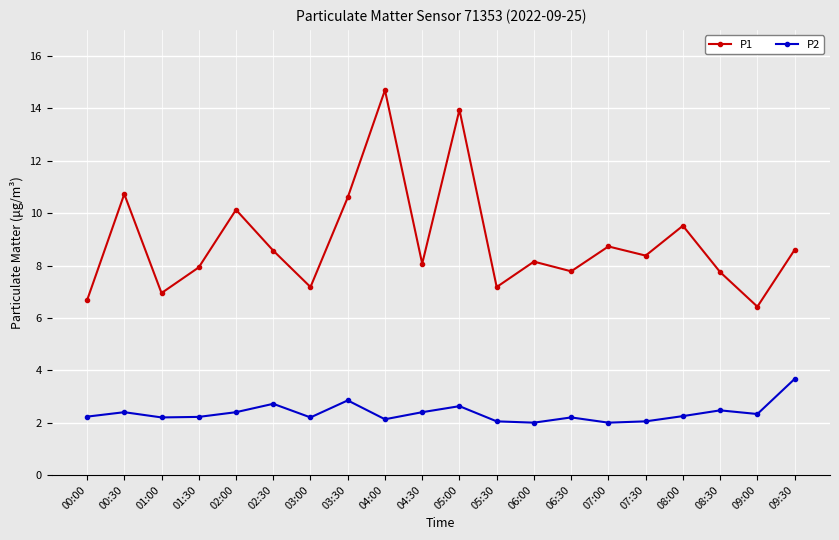

What is the maximum value for P2?

3.7